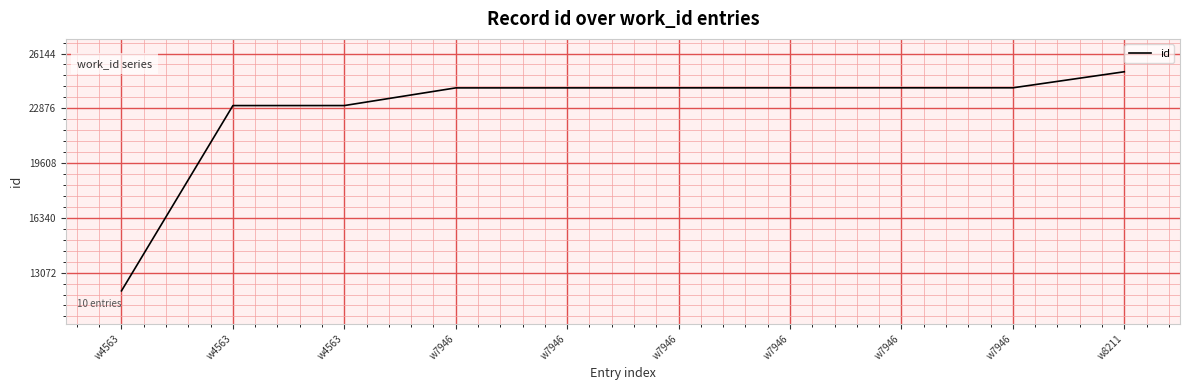

What is the sum of all values?

227700